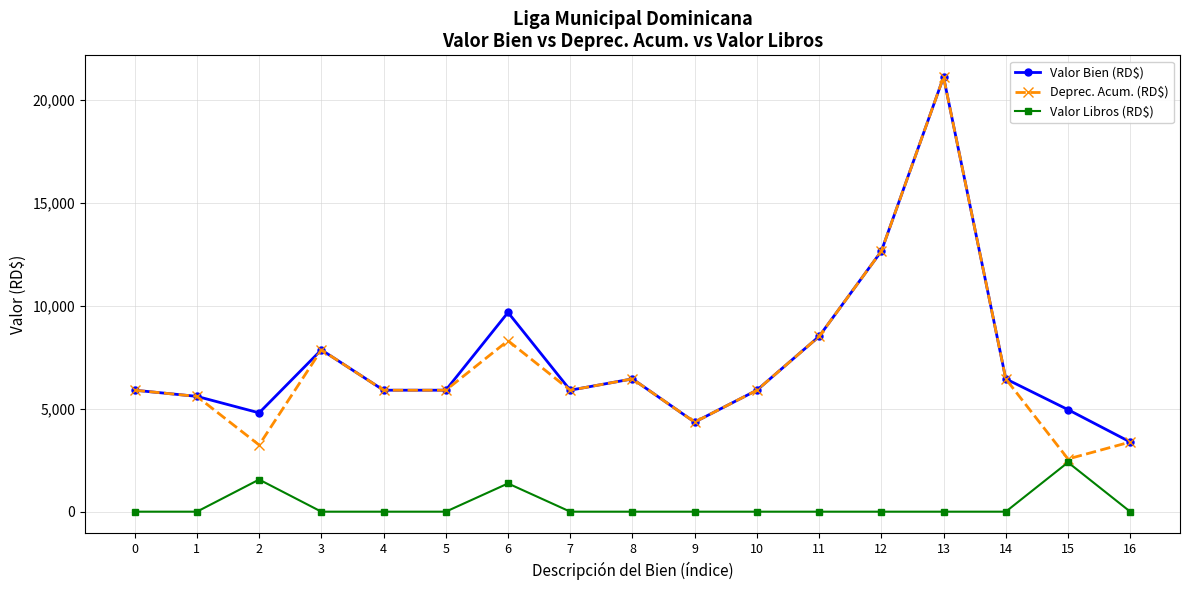

Which series has the widest spread of values?

Deprec. Acum. (RD$)